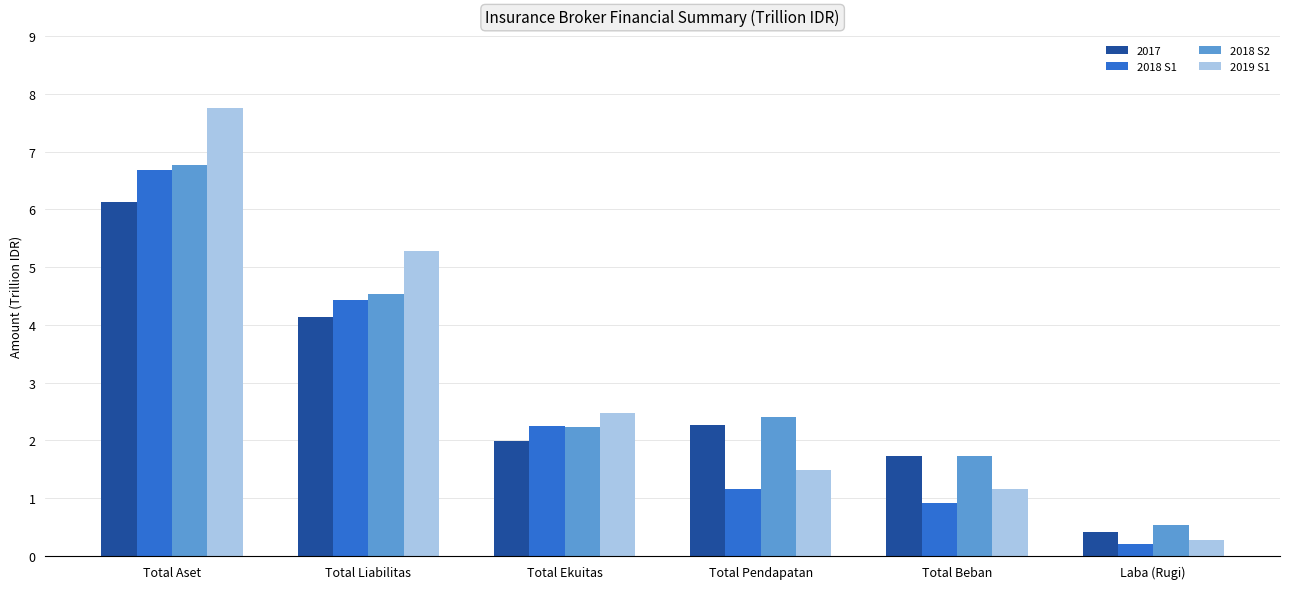

Is it true that 2018 S2 equals 6.1 at Total Liabilitas?

False